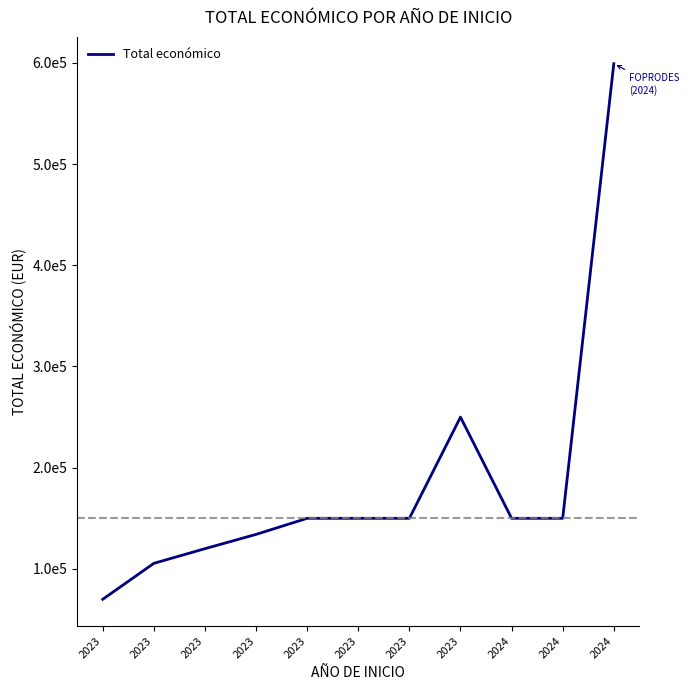

Rank the categories by value from highest to lowest.

2024, 2023, 2023, 2023, 2023, 2024, 2024, 2023, 2023, 2023, 2023